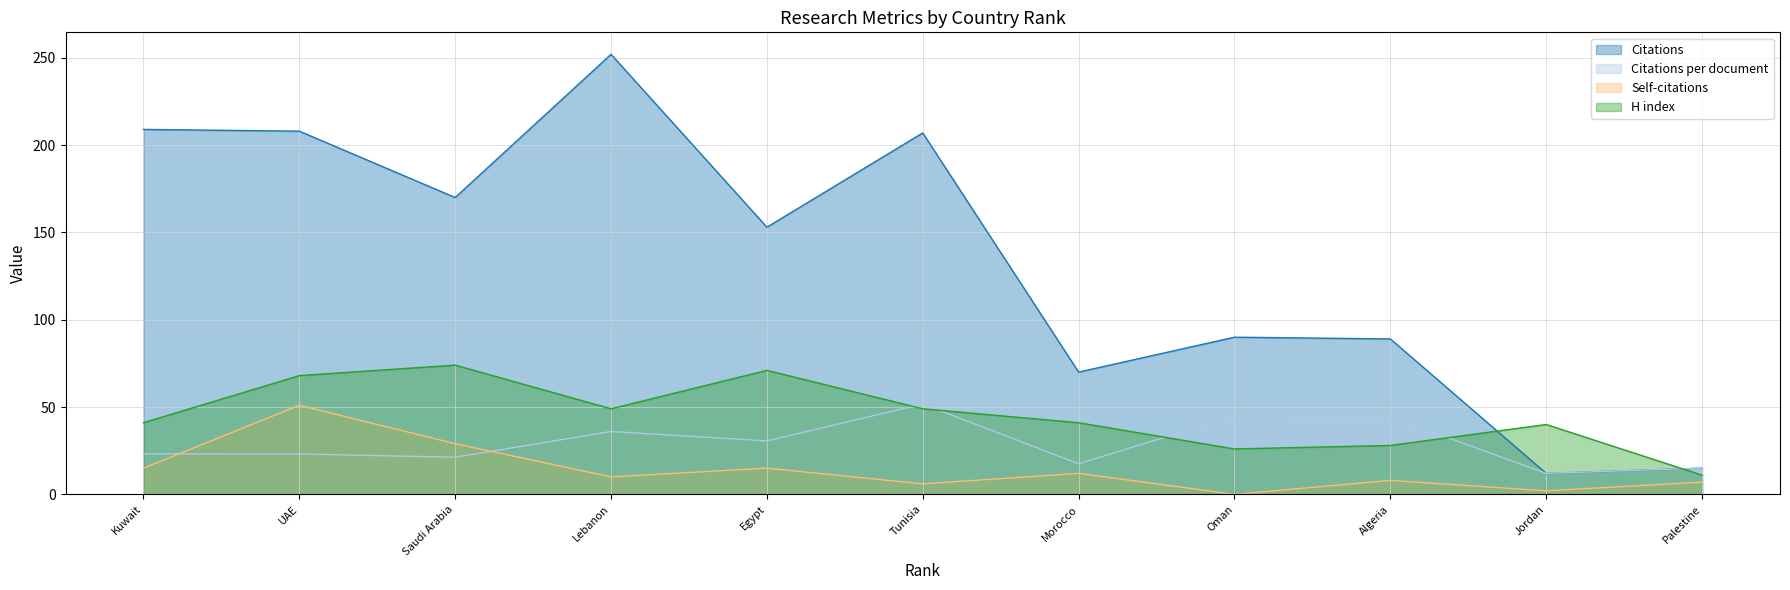

At Tunisia, list the series in order from largest to smallest.

Citations, Citations per document, H index, Self-citations